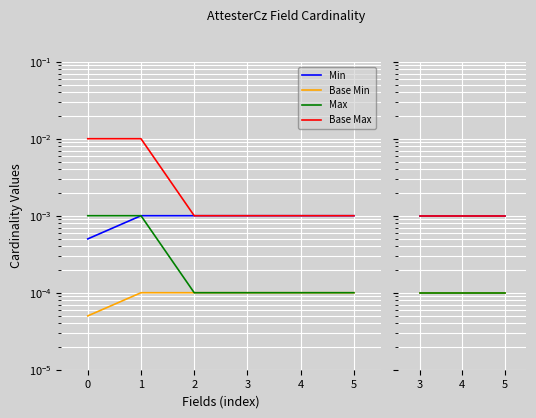

Between 2 and 0, which is larger?

2